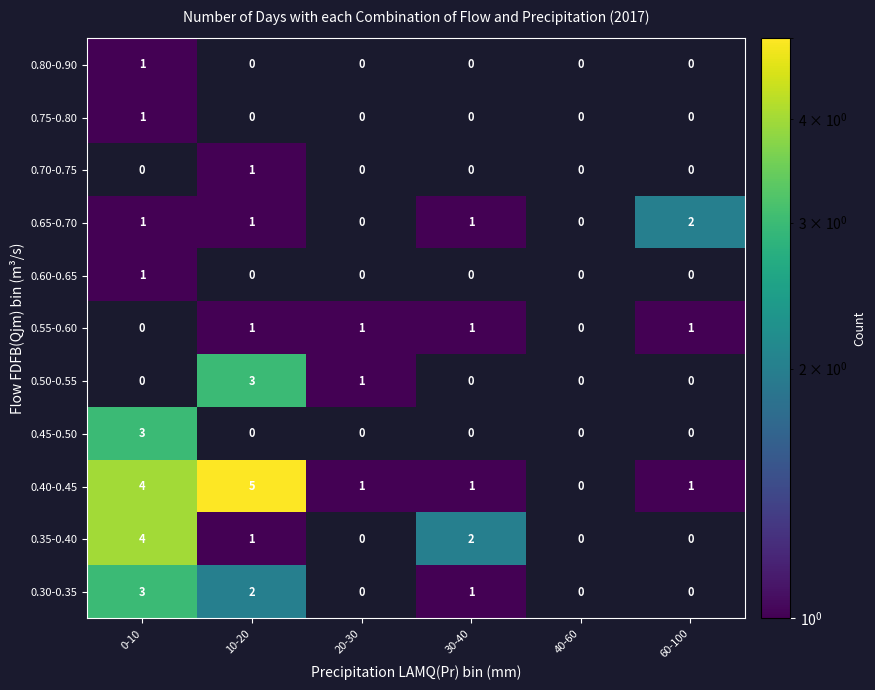

True or false: 0.65-0.70 has a value of 2 at 60-100.

True